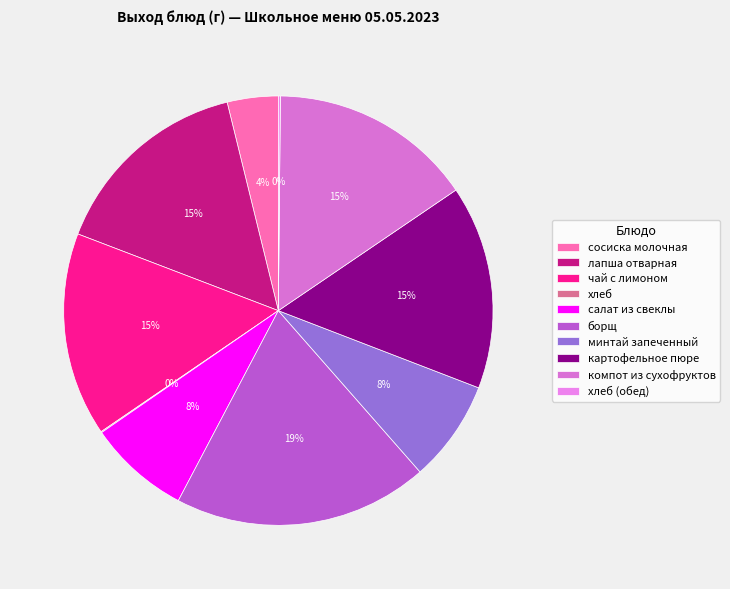

To the nearest percent, what percentage of the pie is чай с лимоном?

15%